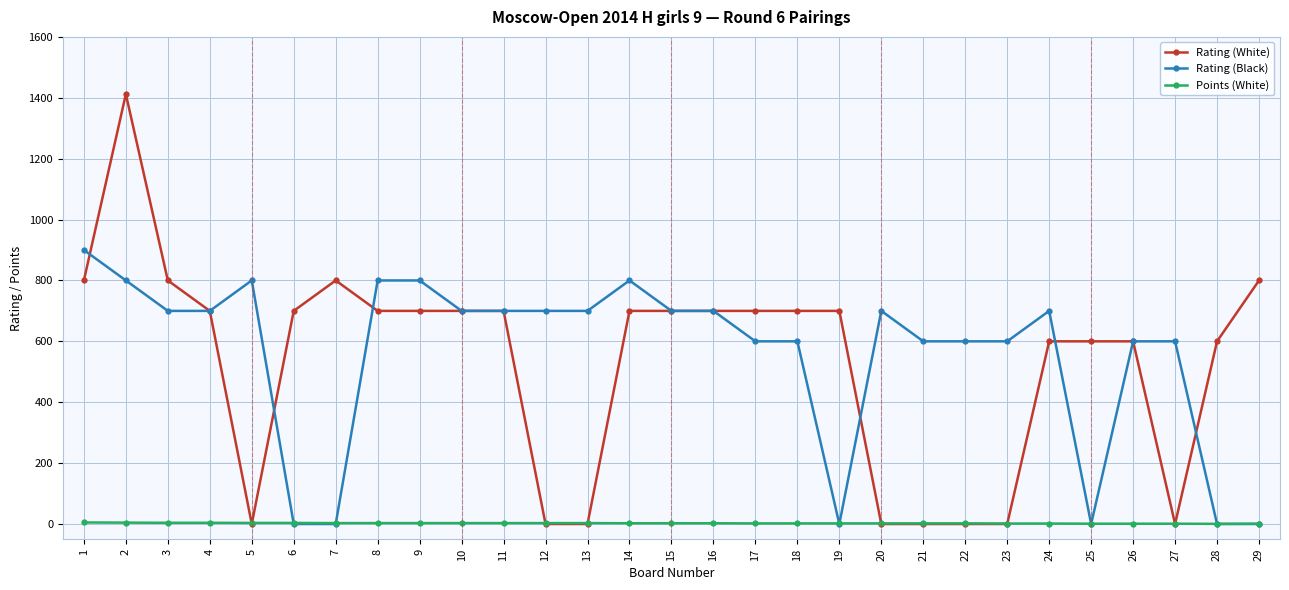

What is the difference between the Points (White) values at 3 and 7?

1.0